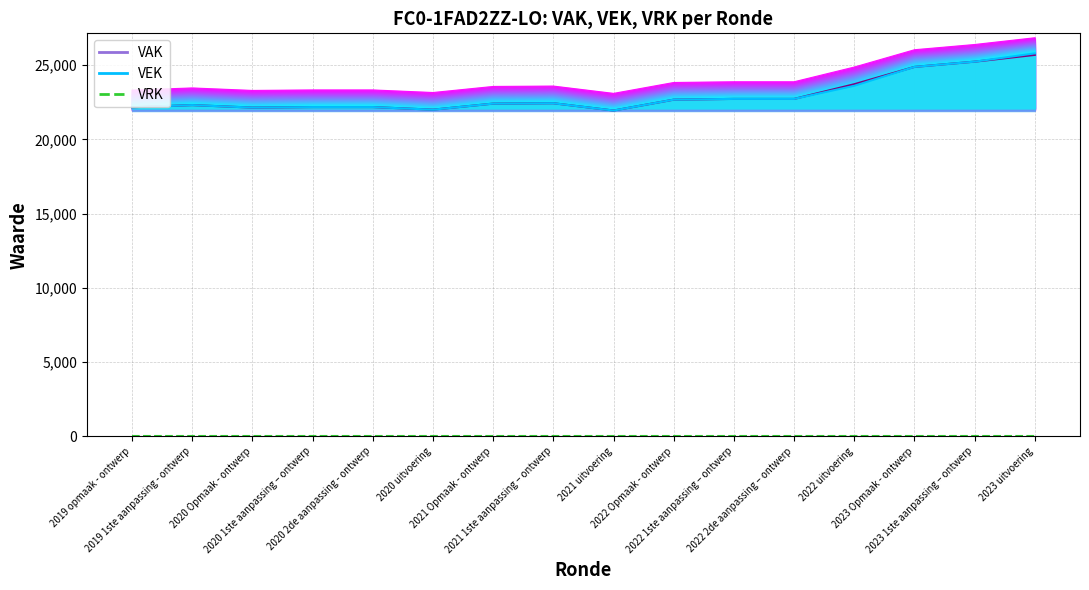

At which label does VAK first exceed 23588?

2021 1ste aanpassing – ontwerp